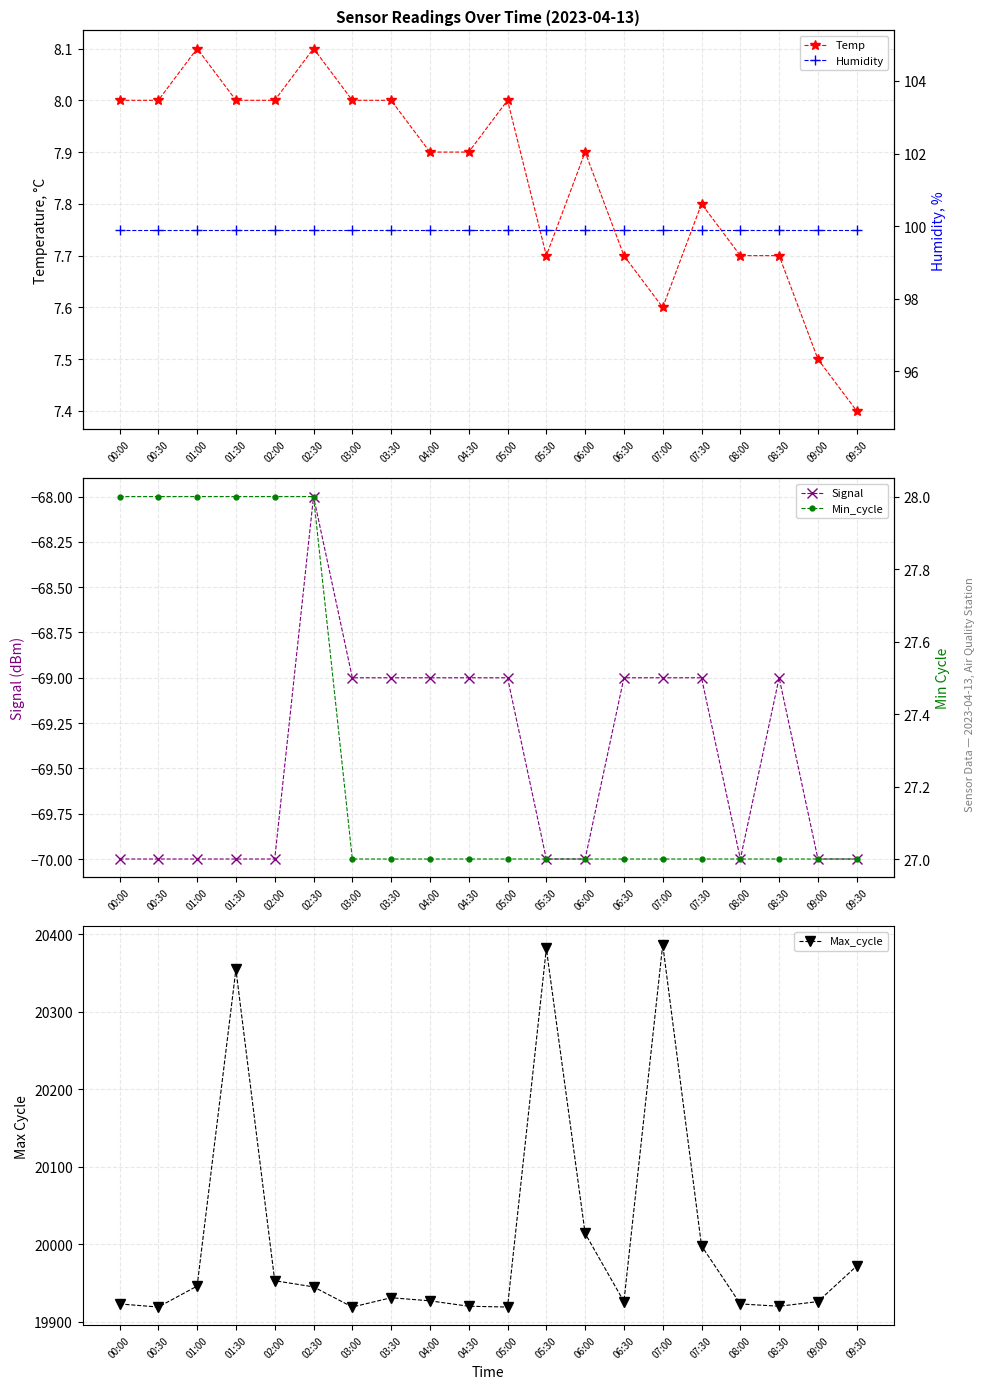

True or false: Temp and Min_cycle cross at least once.

False